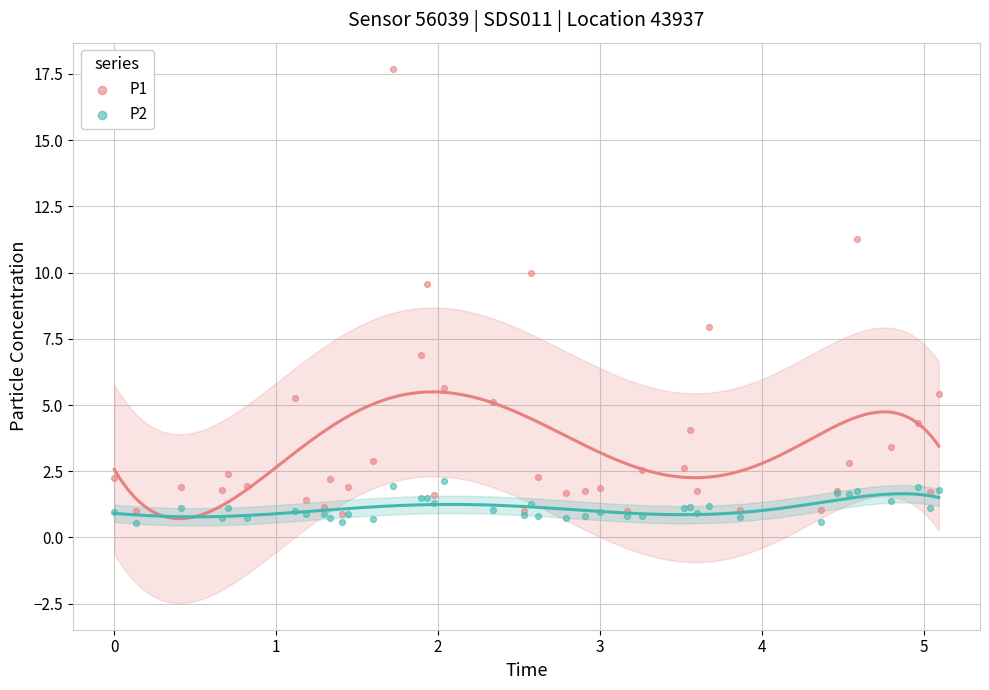

Which series contains the lowest Y value?

P2